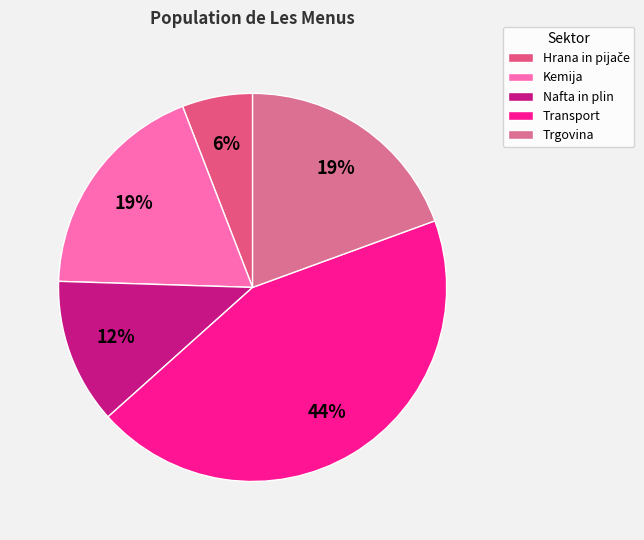

Does Nafta in plin account for over 50% of the chart?

No